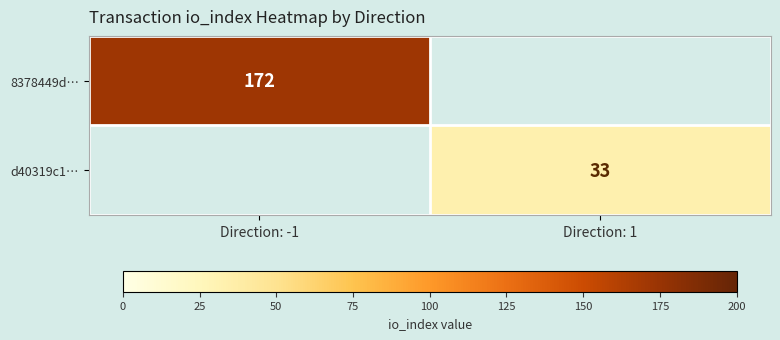

True or false: d40319c1… has a value of 51 at Direction: 1.

False